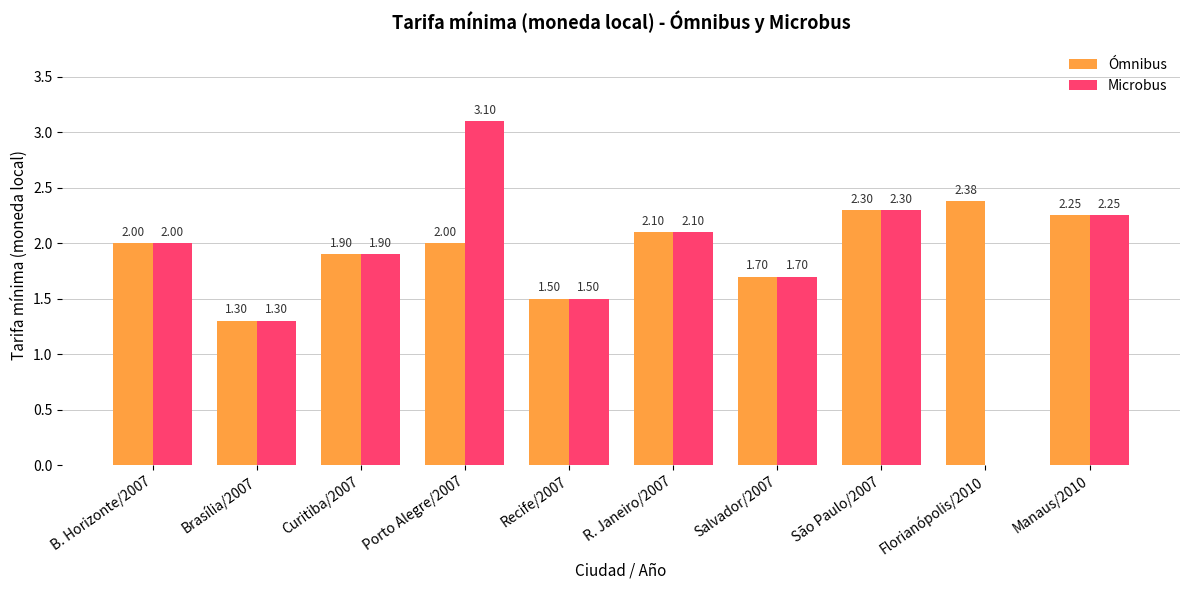

The value of Microbus at Recife/2007 is 2.0. True or false?

False